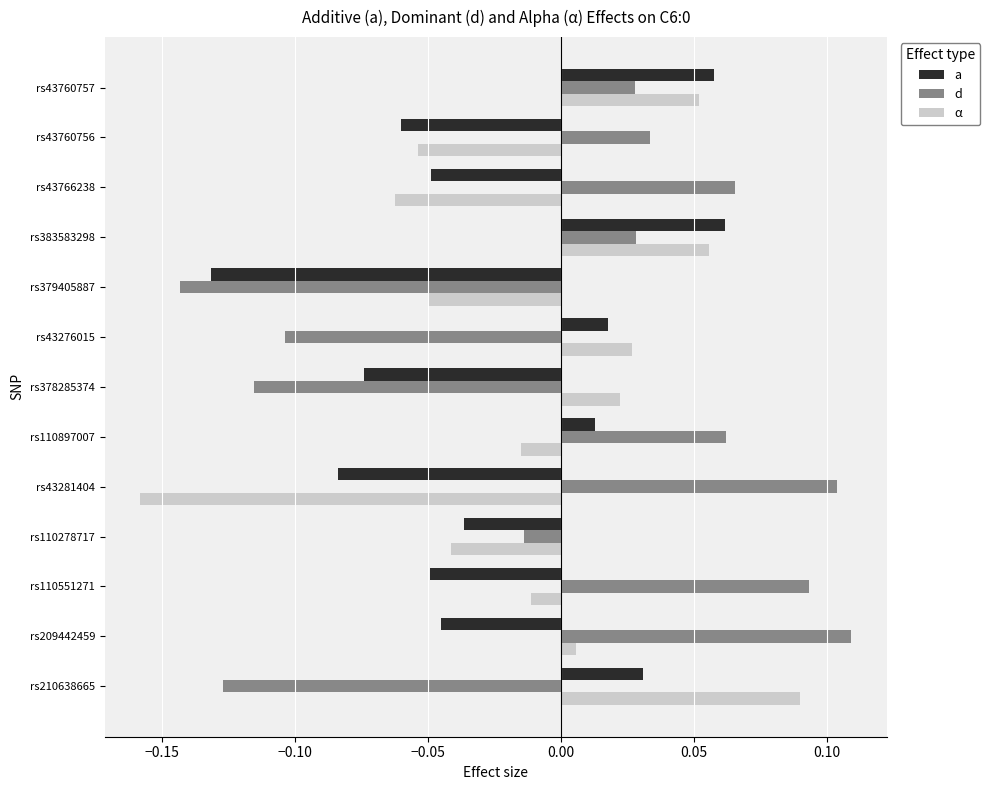

How many positive values does the α series have?

6